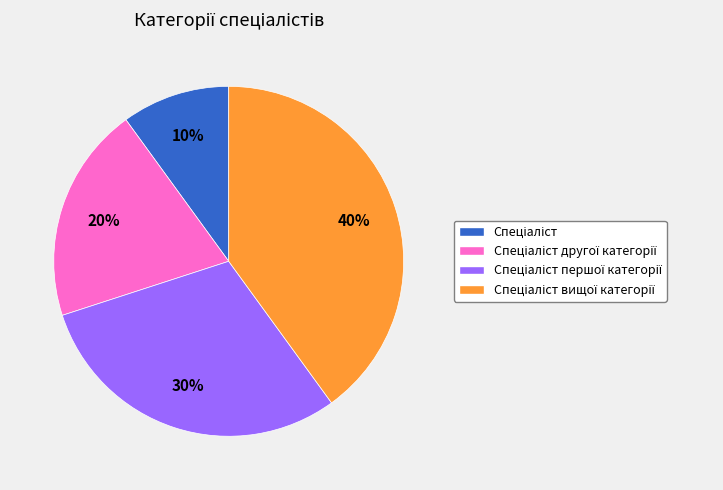

Is there any slice that represents more than half of the pie?

No